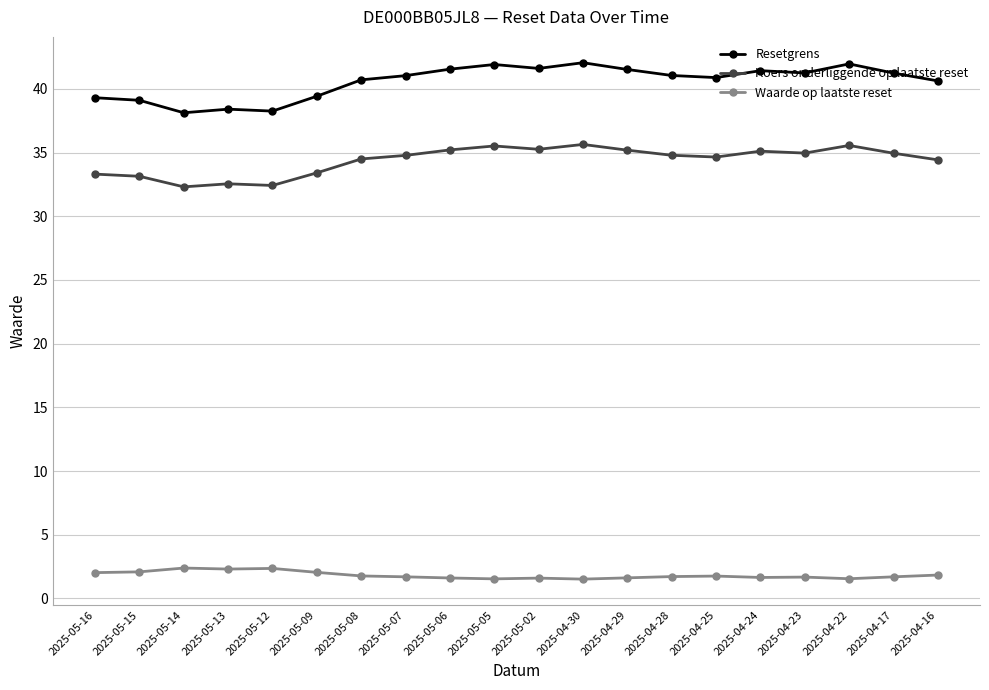

What is the sum of the Koers onderliggende op laatste reset values at 2025-05-09 and 2025-05-02?

68.7